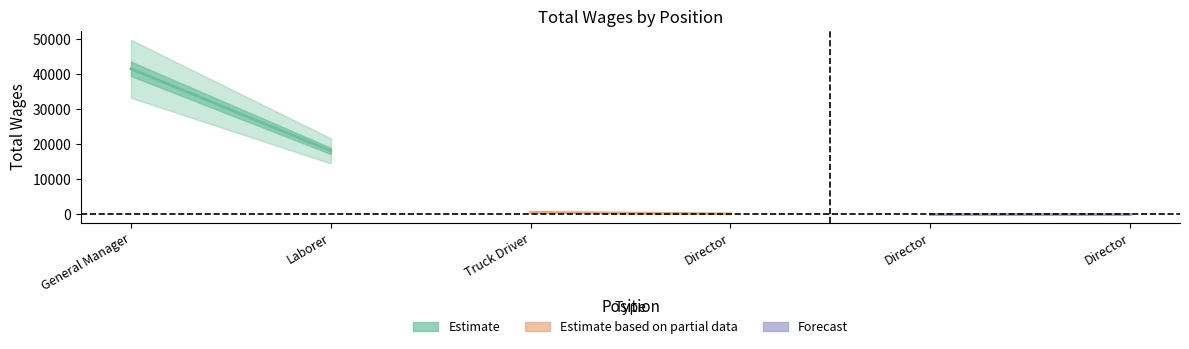

True or false: the data shows 0 at 5..

True